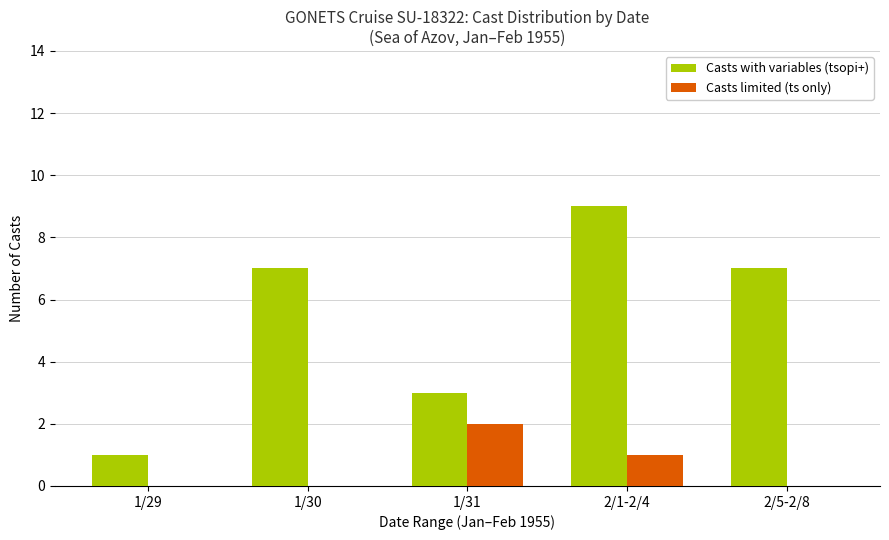

What is the sum of all Casts limited (ts only) values?

3